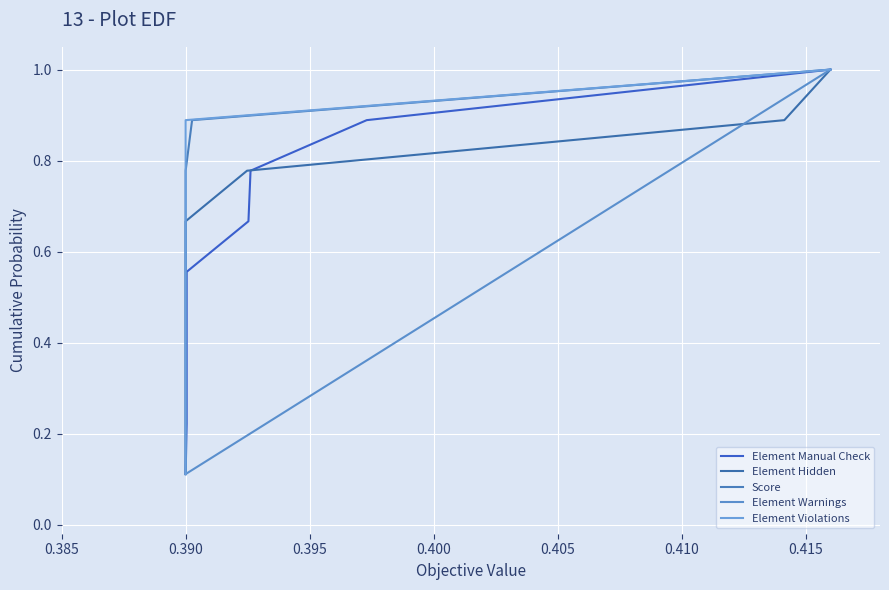

What is the label of the 7th point from the left?

0.415